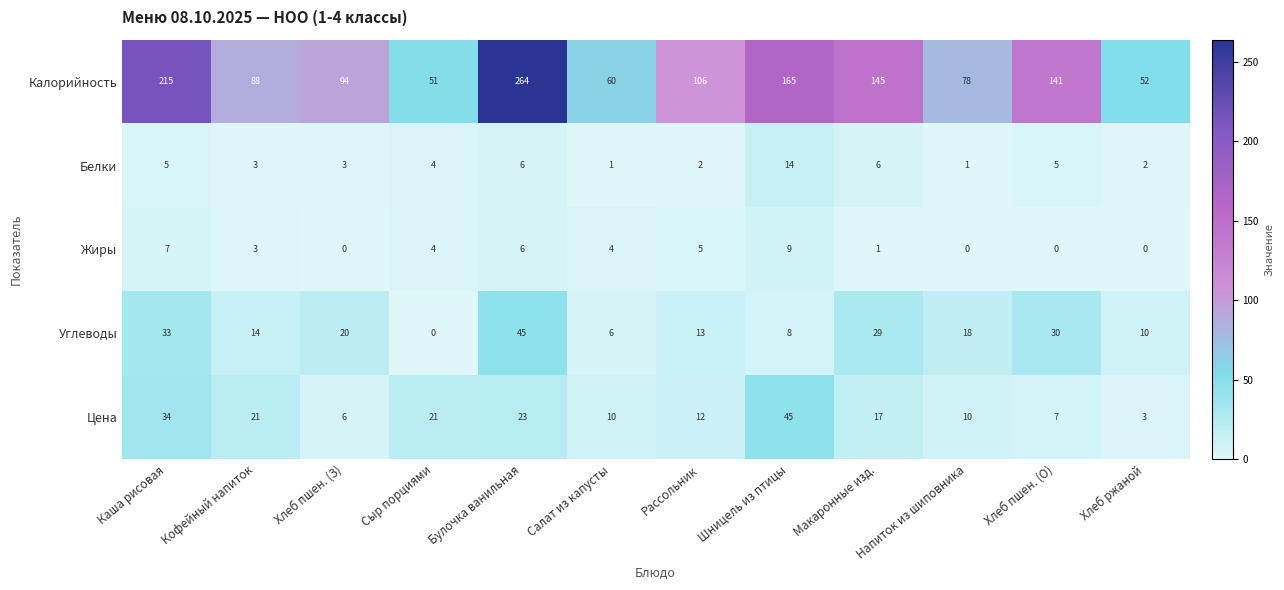

What is the sum of all Белки values?

52